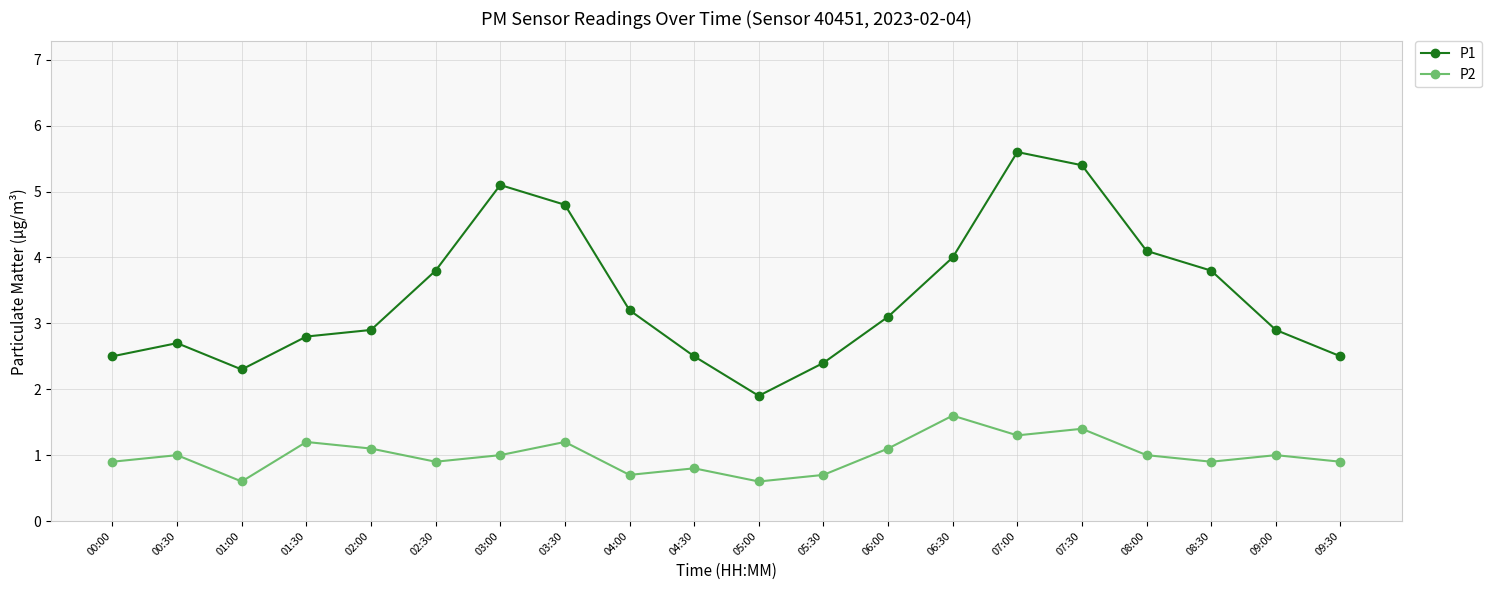

What is the label of the 1st point from the left?

00:00